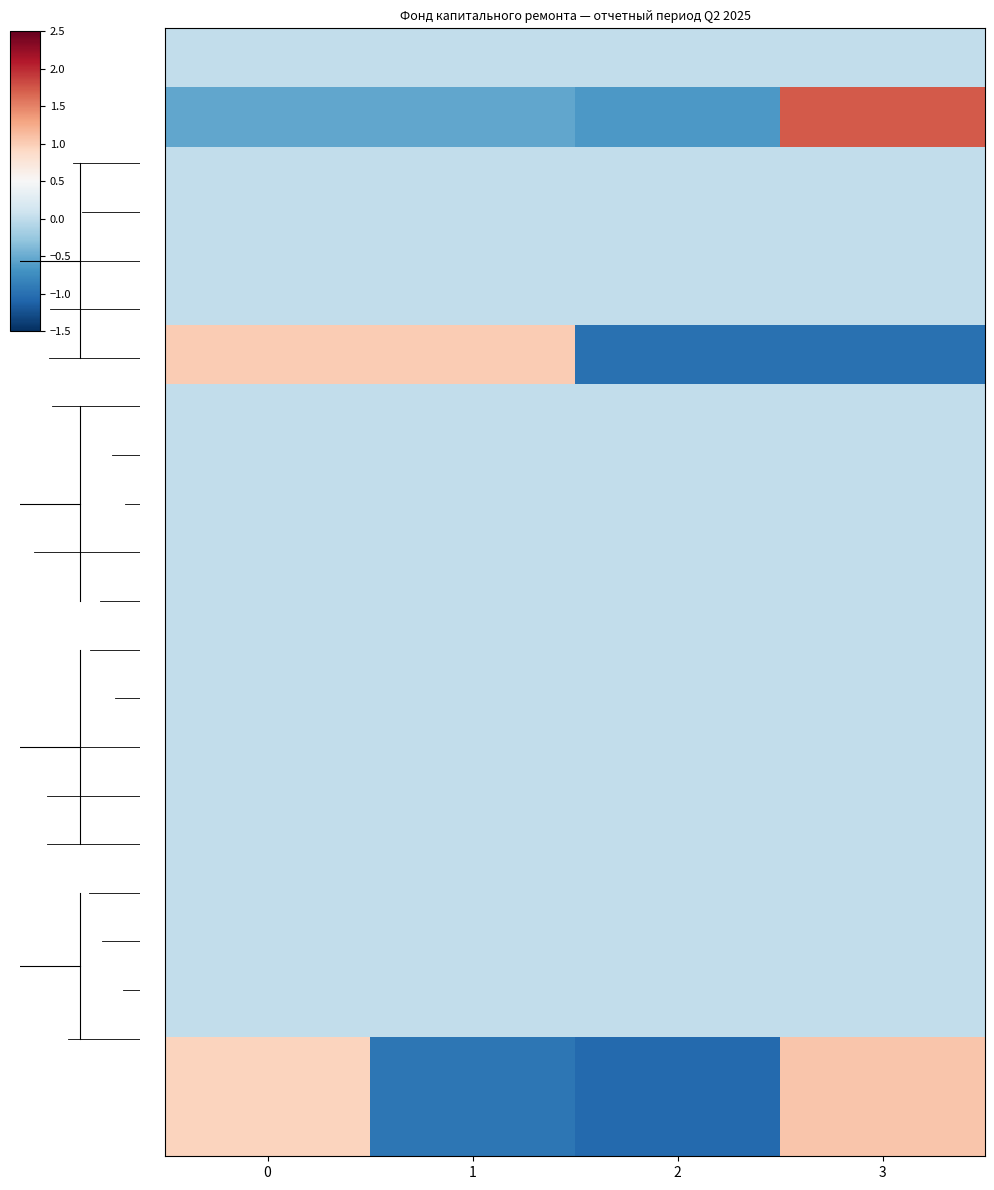

At which category is the sum across all series the highest?

3